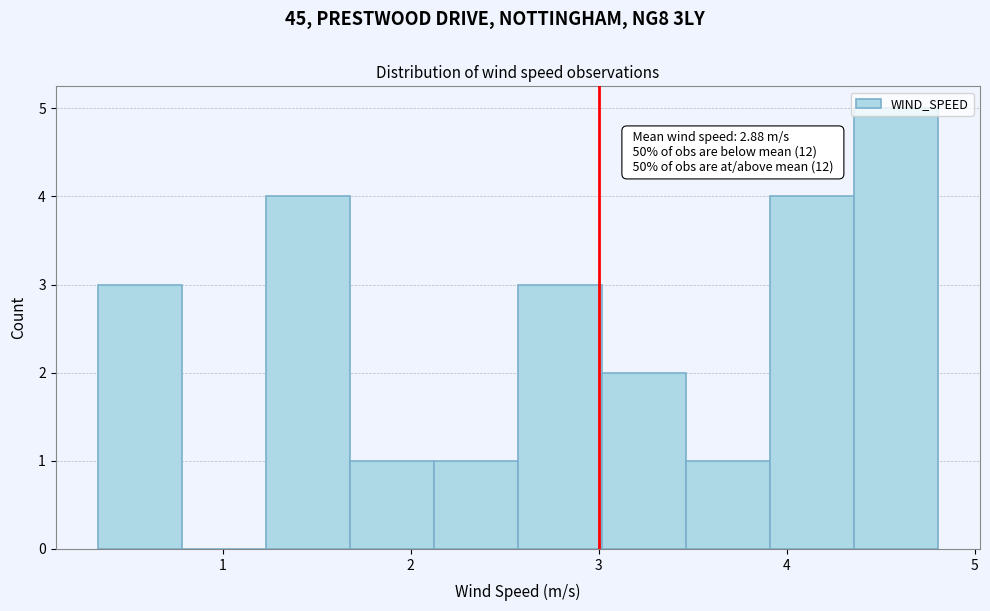

Which range on the x-axis has the tallest bar?

4.4 to 4.8